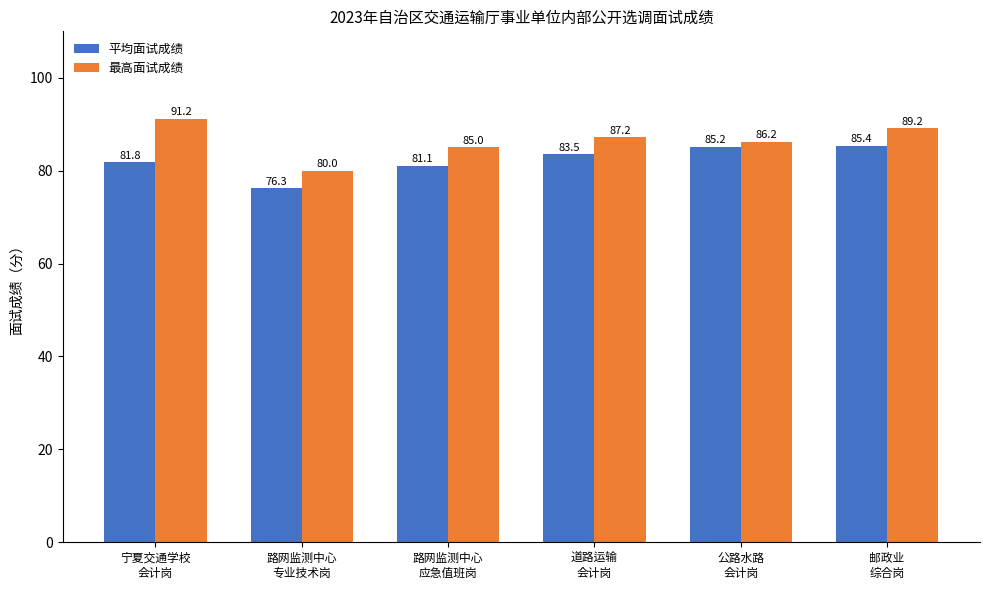

Which category has the highest value in the 平均面试成绩 series?

邮政业
综合岗